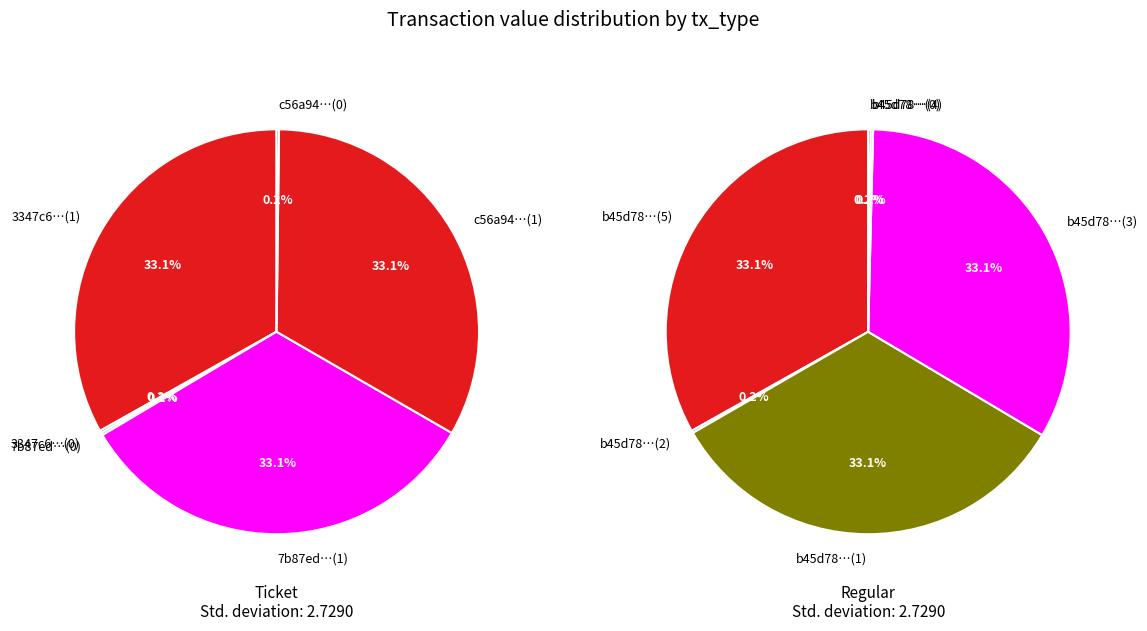

To the nearest percent, what percentage of the pie is 3?

33%